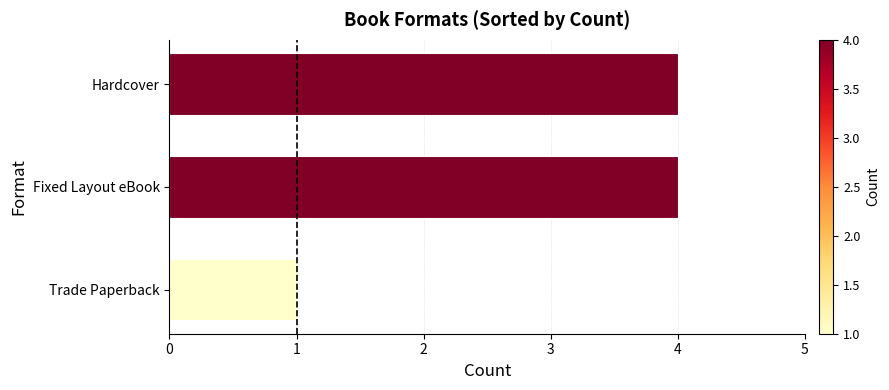

Count the number of categories in the chart.

3